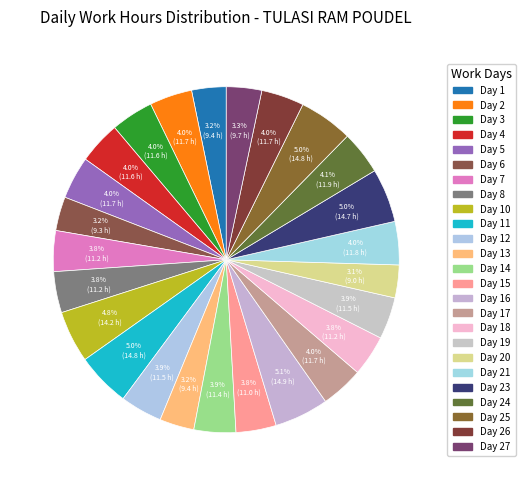

Rank the categories by value from lowest to highest.

Day 20, Day 6, Day 1, Day 13, Day 27, Day 15, Day 7, Day 18, Day 8, Day 14, Day 19, Day 12, Day 3, Day 4, Day 2, Day 17, Day 5, Day 26, Day 21, Day 24, Day 10, Day 23, Day 25, Day 11, Day 16